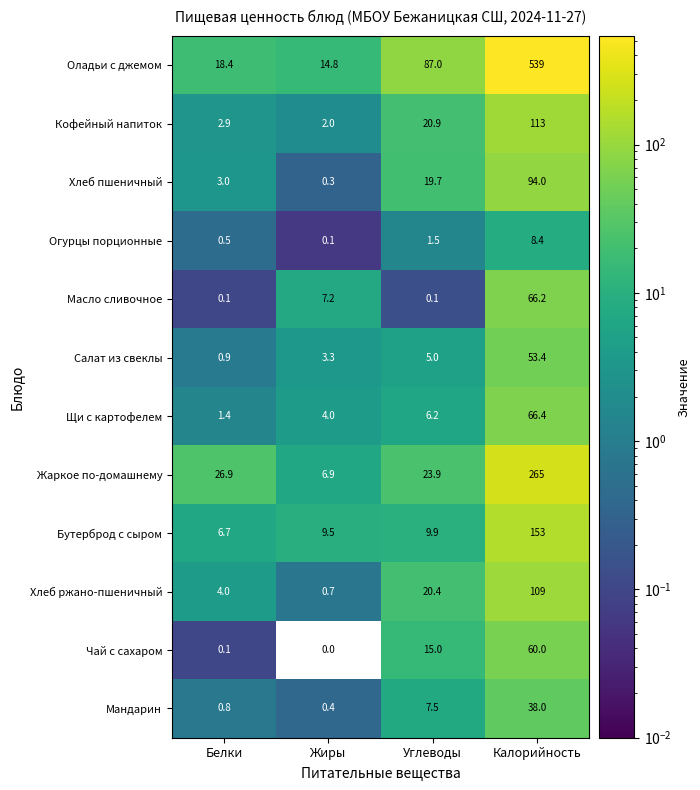

At how many categories does at least one series exceed 424?

1